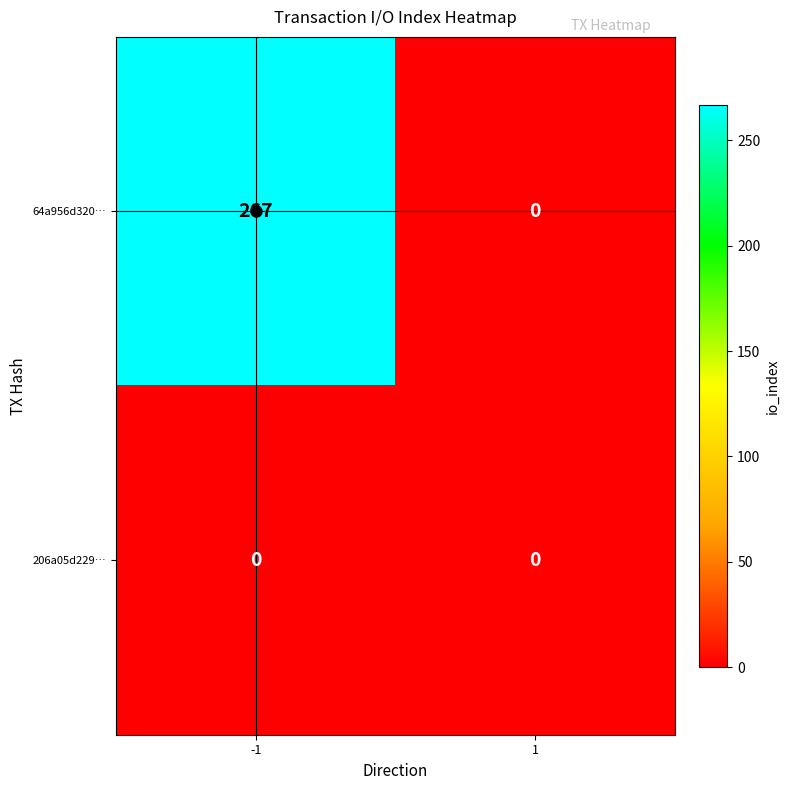

True or false: 206a05d229… has a value of 0 at -1.

True